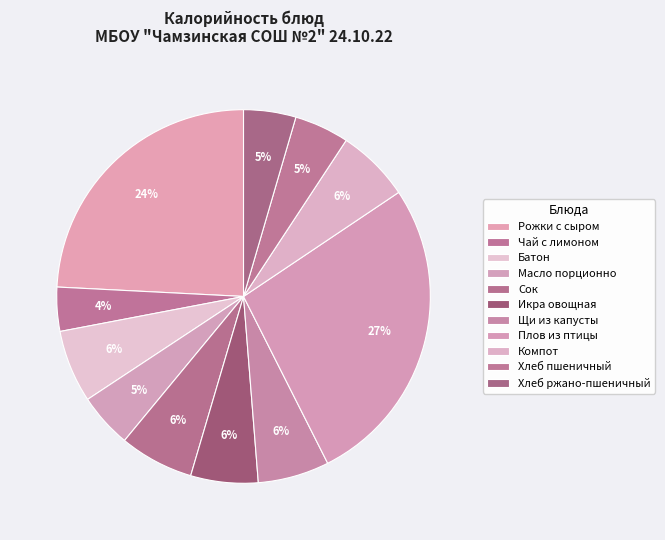

Count the number of slices in the pie.

11